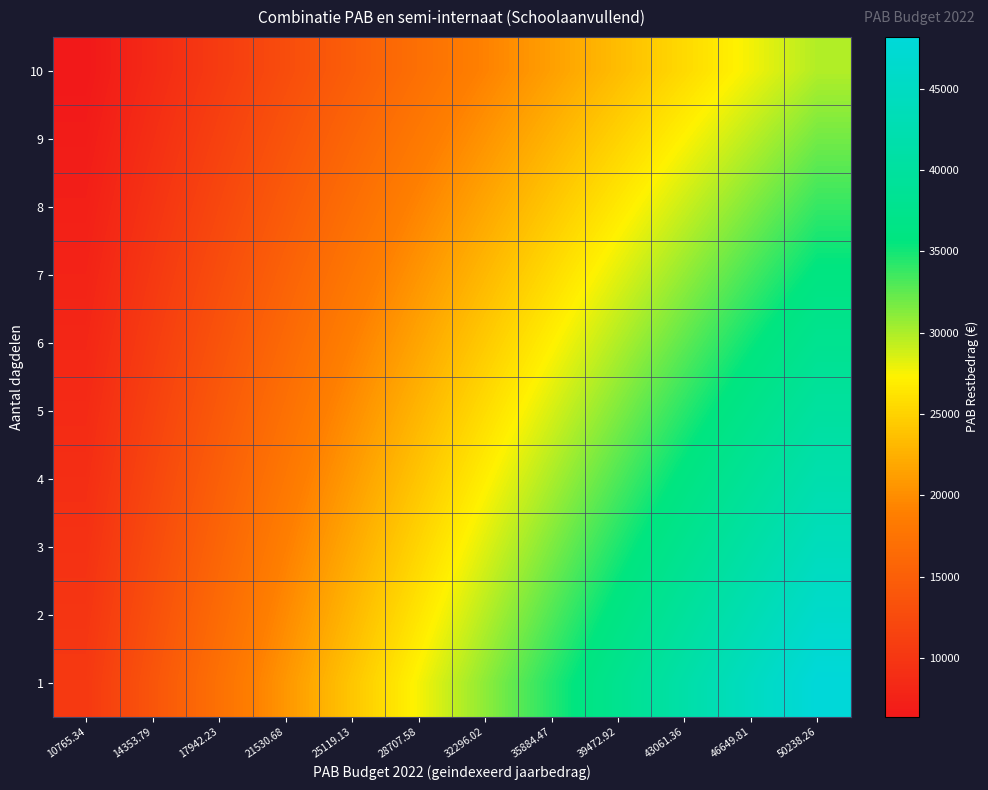

What is the total value across all series at 10765.34?

83590.4